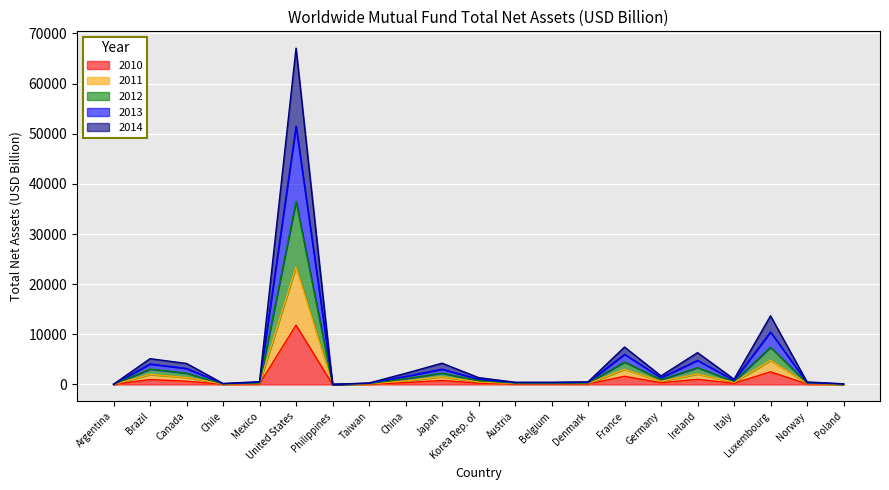

At which category is the sum across all series the highest?

United States